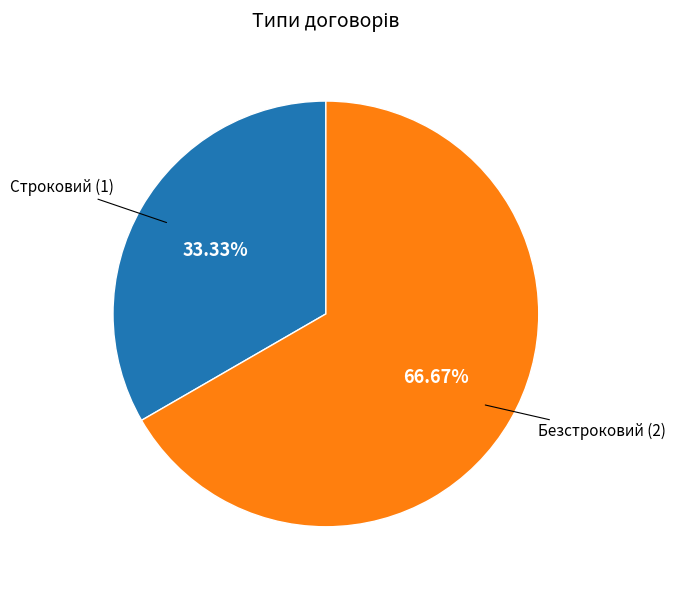

Rank the categories by value from lowest to highest.

Строковий, Безстроковий